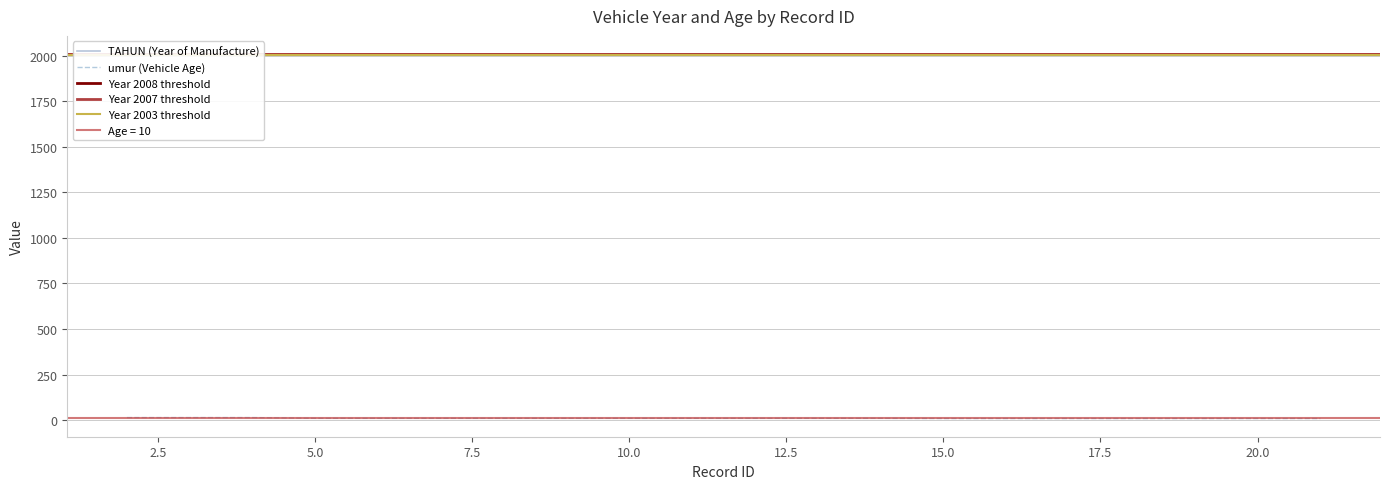

How many categories are shown in the chart?

20